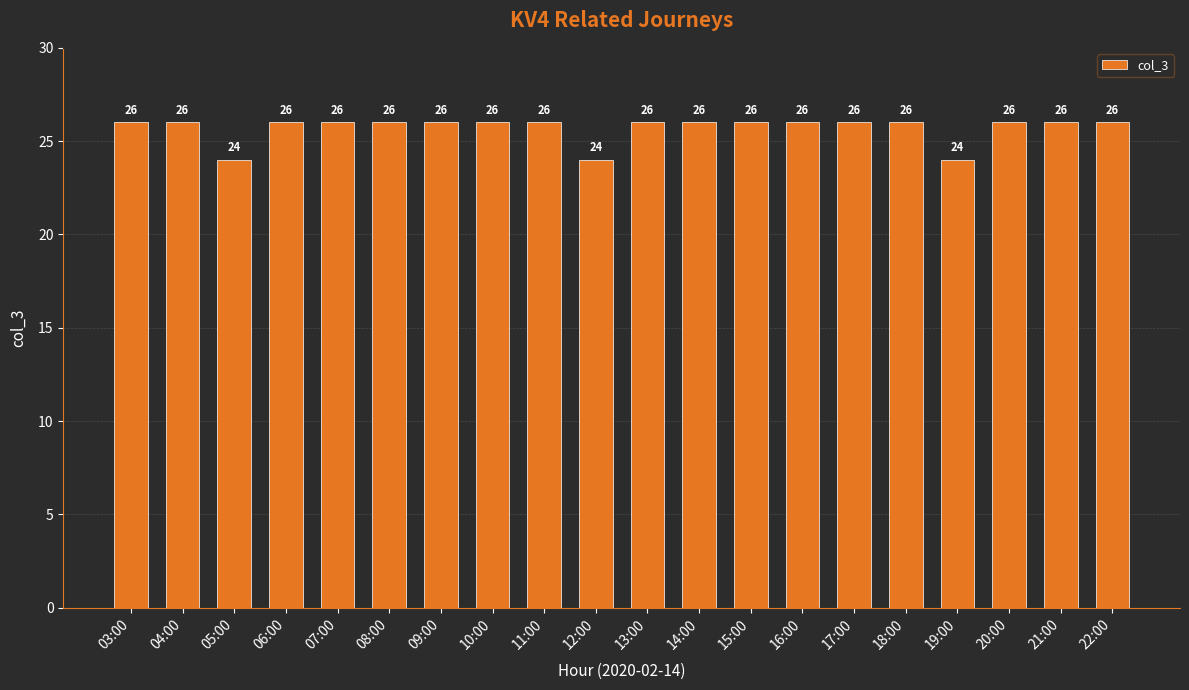

What is the label of the 10th bar from the right?

13:00